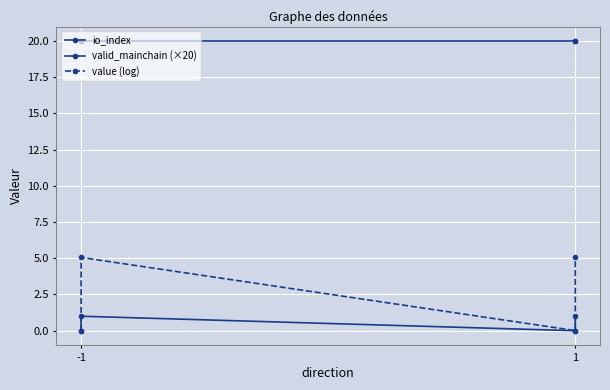

At which category does the chart reach its minimum across all series?

-1